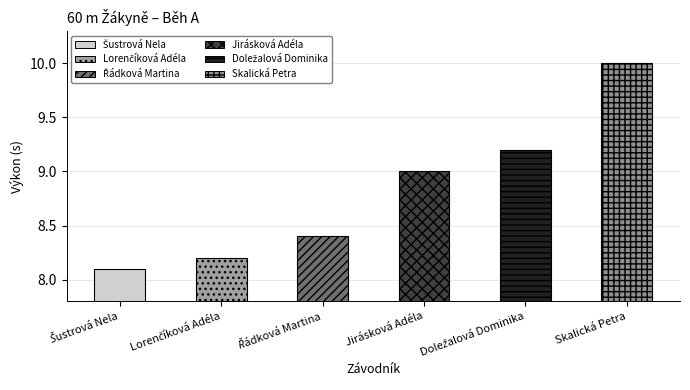

What is the sum of all values?

52.9